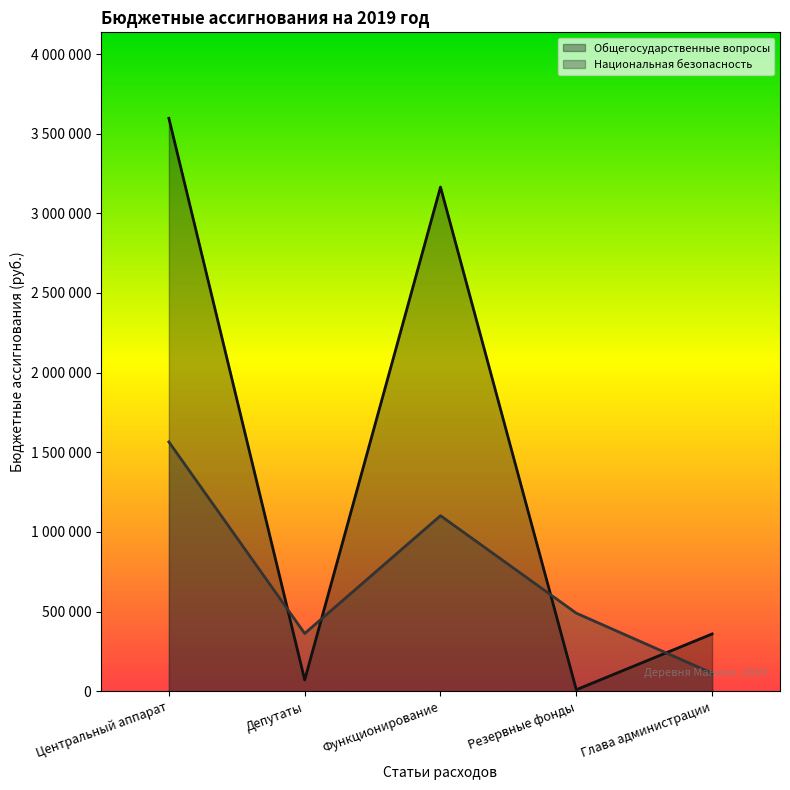

What is the value of the Общегосударственные вопросы point at the 4th from the left?

10000